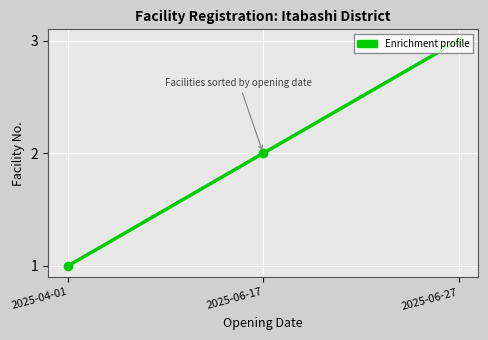

Reading left to right, what are all the values shown in this chart?

1	2	3